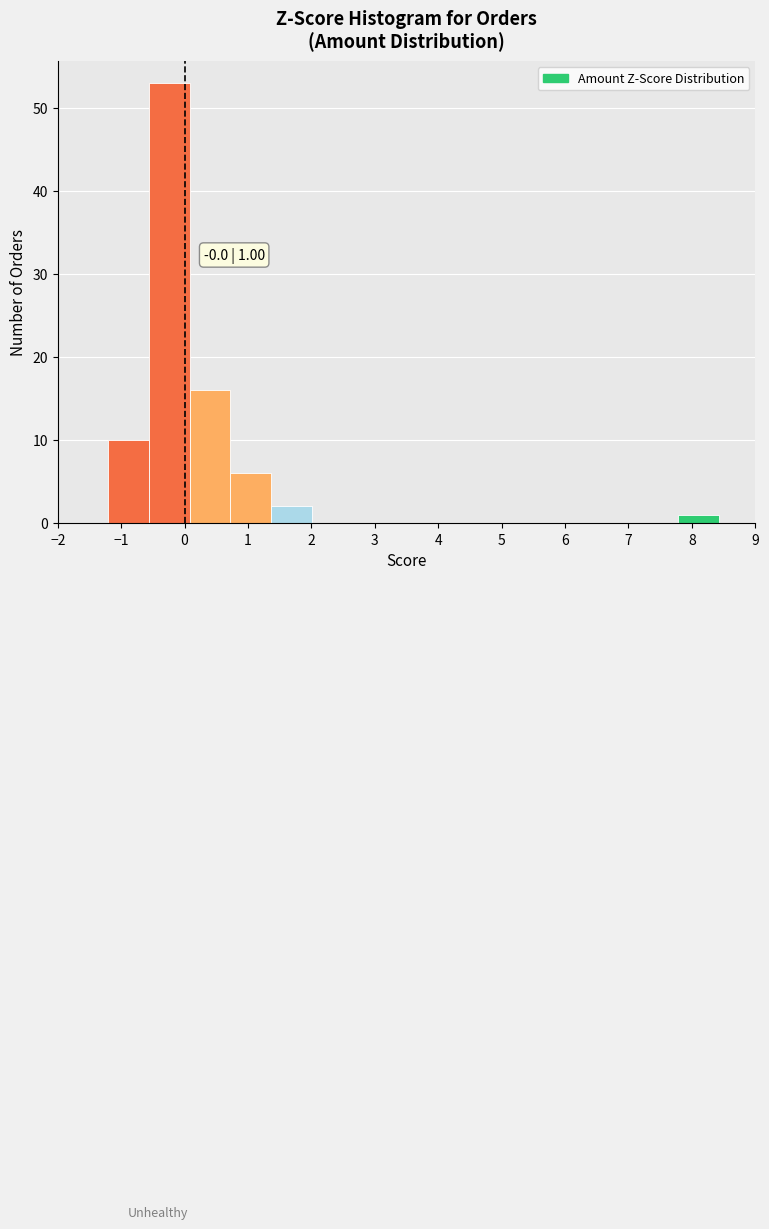

Which range on the x-axis has the tallest bar?

-0.6 to 0.1